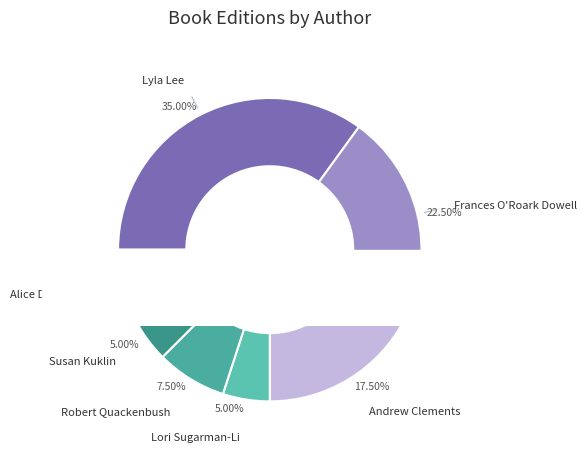

Is the sum of Frances O'Roark Dowell (Chicken) and Frances O'Roark Dowell (Detective) greater than half?

No